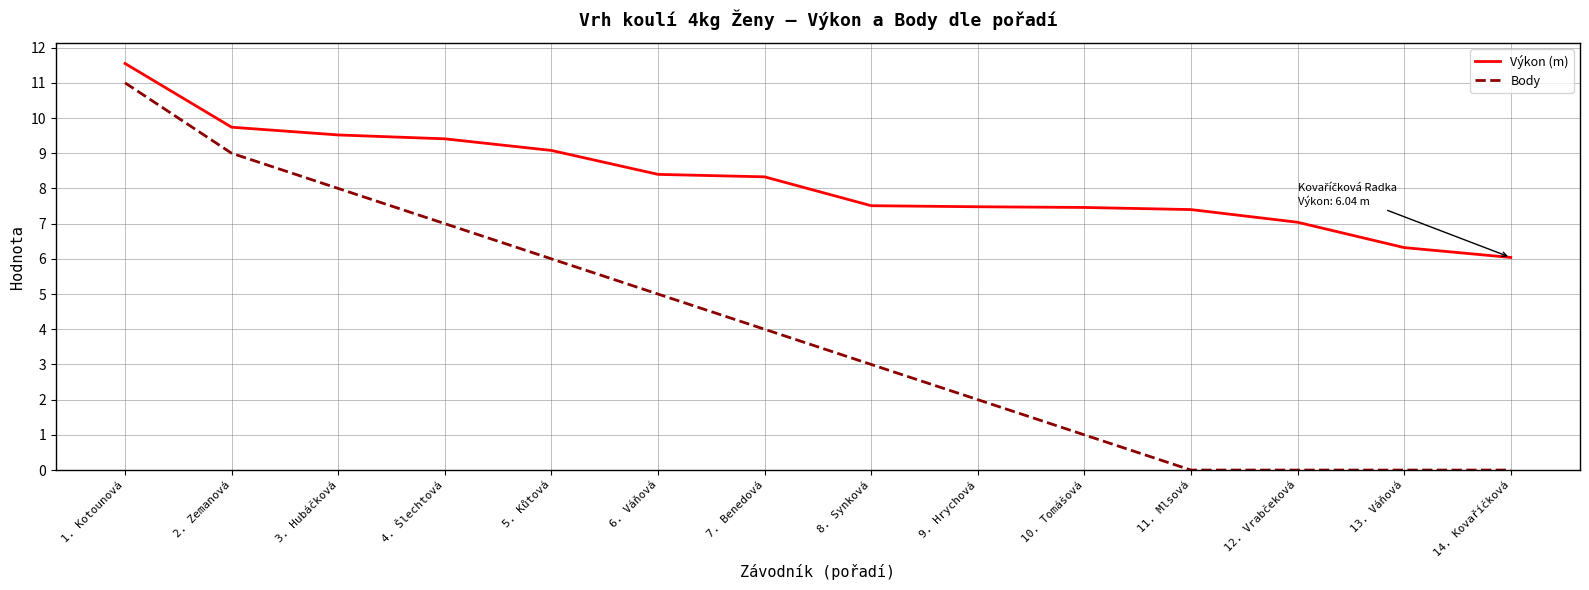

True or false: Body and Výkon (m) cross at least once.

False